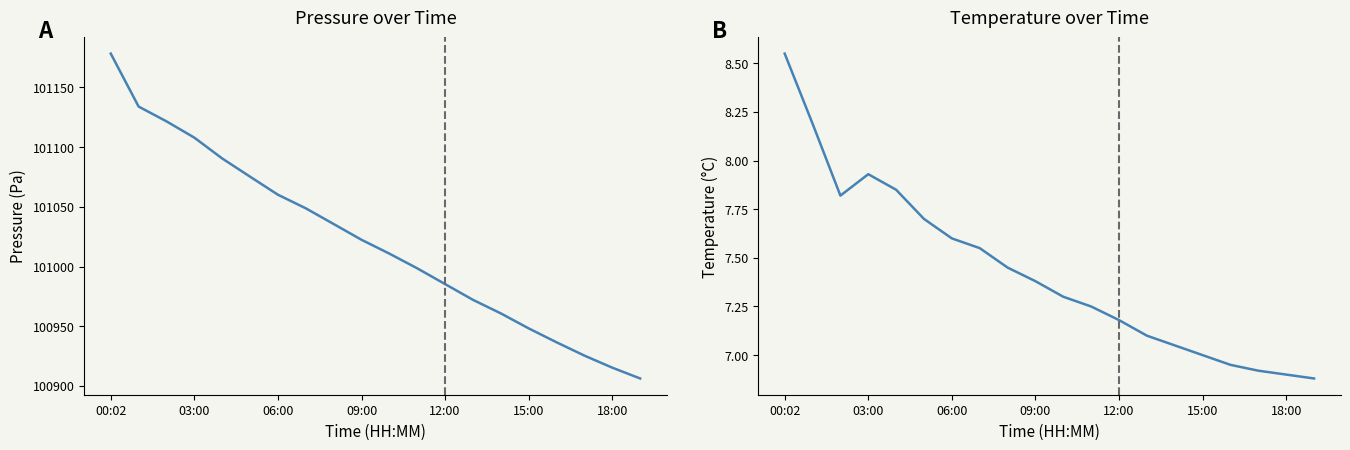

At how many categories does at least one series exceed 54524?

20